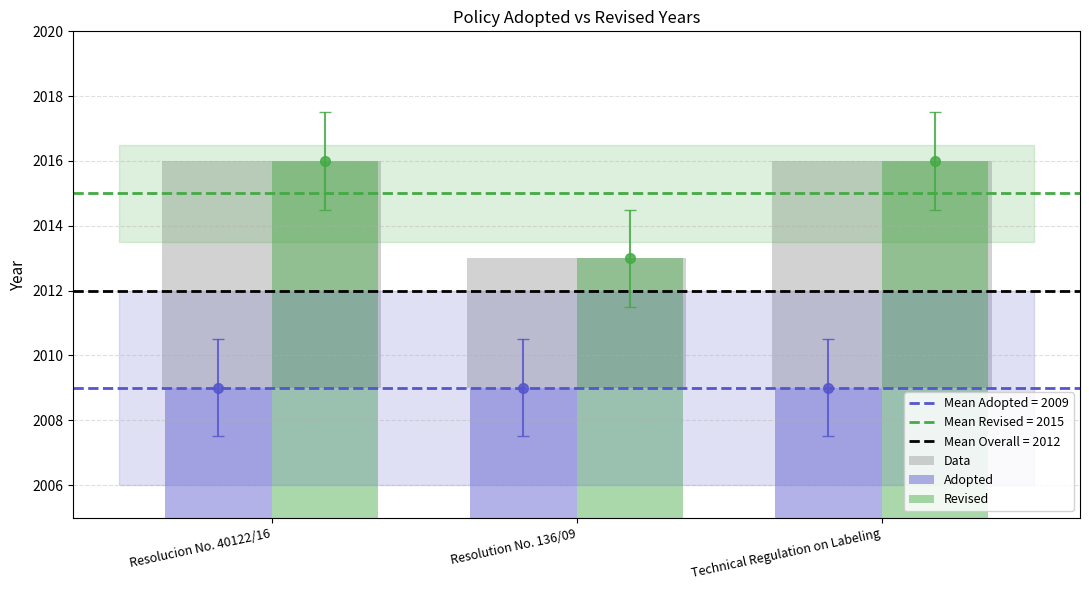

What is the spread (max minus min) of values at Resolution No. 136/09?

4